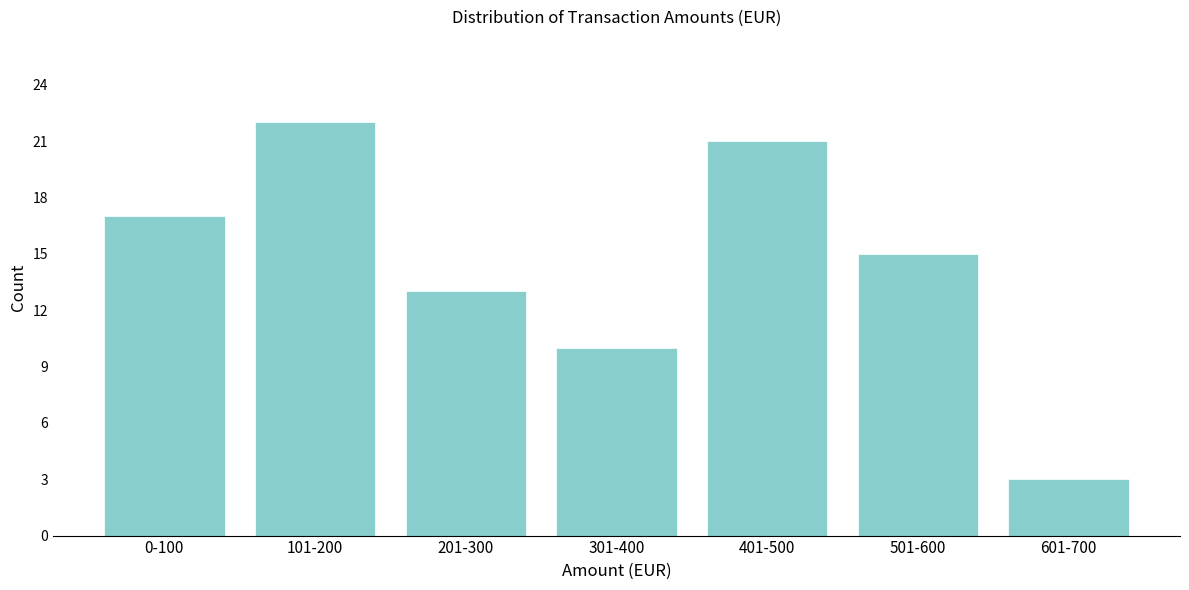

Reading left to right, what are all the values shown in this chart?

0-100=17	101-200=22	201-300=13	301-400=10	401-500=21	501-600=15	601-700=3